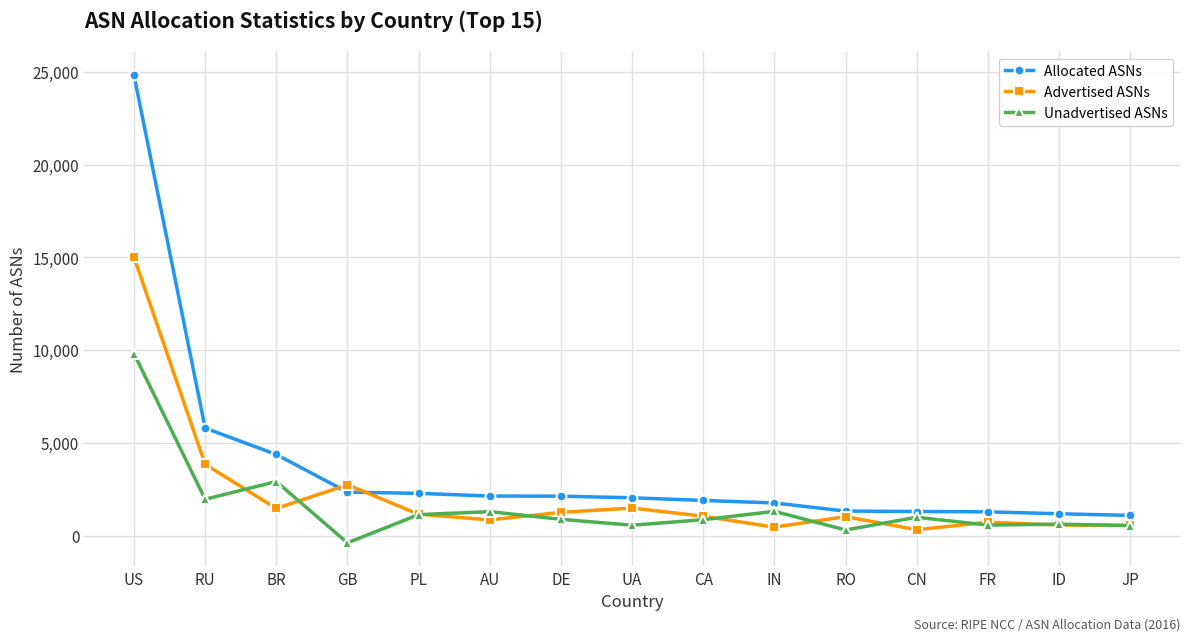

Rank the series by their average value, from lowest to highest.

Unadvertised ASNs, Advertised ASNs, Allocated ASNs